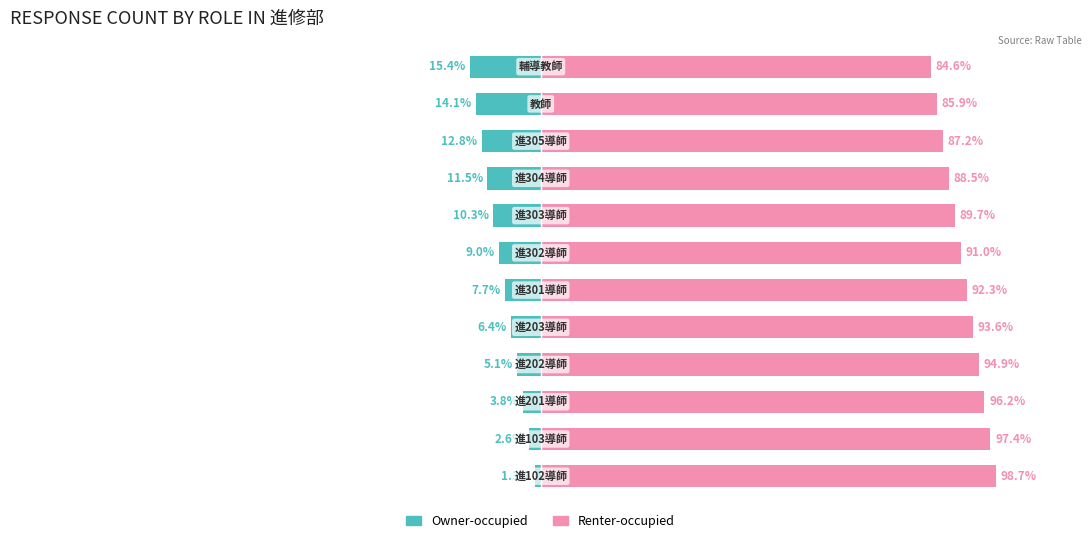

Are the bars grouped side by side (vs. stacked)?

Yes